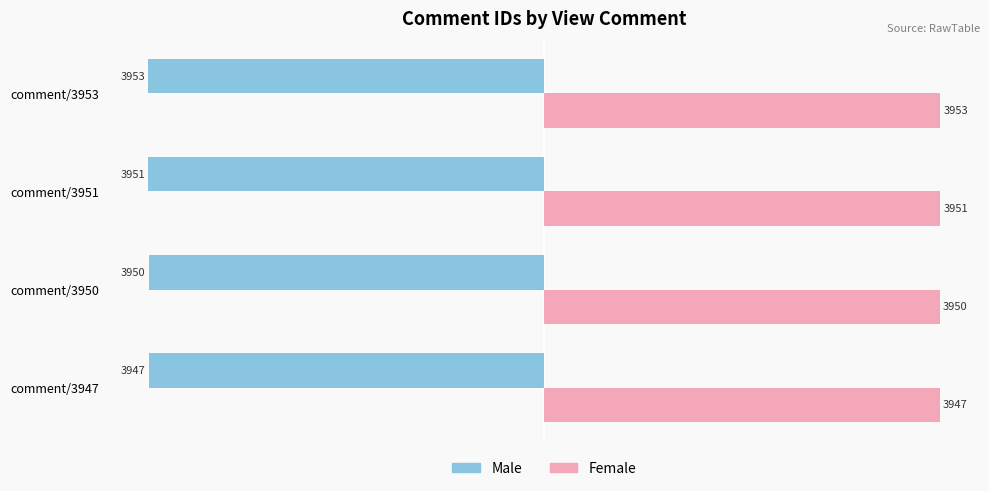

At which label is Male closest to -3950?

comment/3950